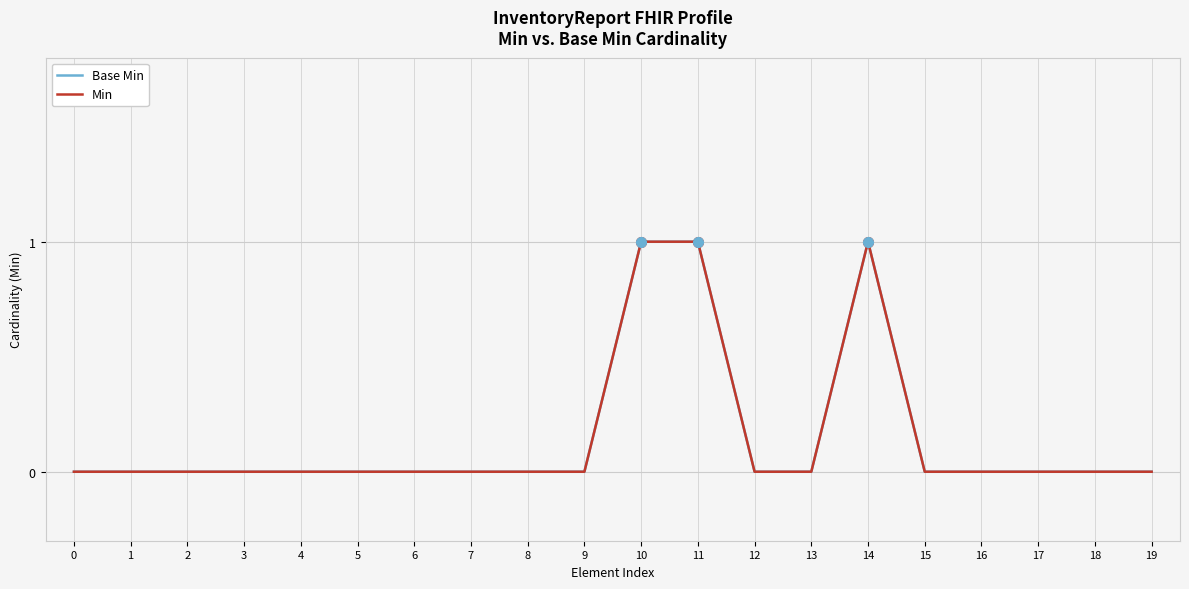

Between 6 and 15, which series saw the biggest shift?

Base Min